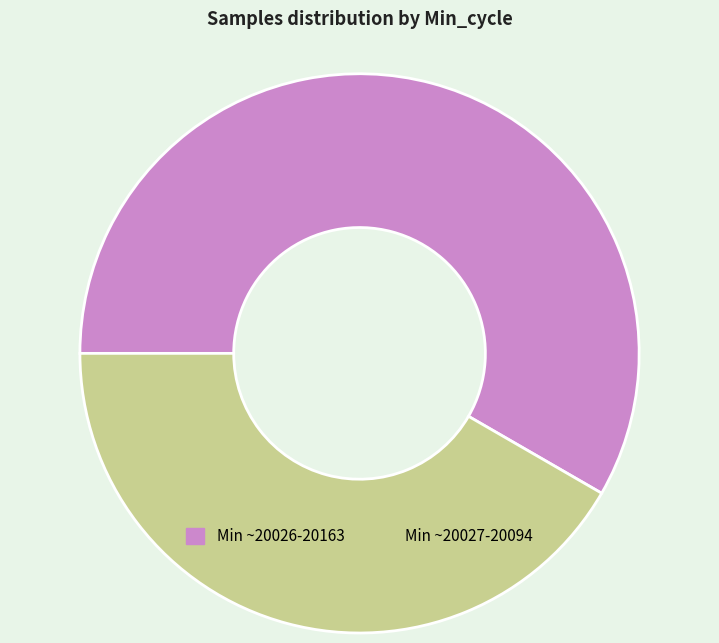

Rank the categories by value from highest to lowest.

Min ~20026-20163, Min ~20027-20094